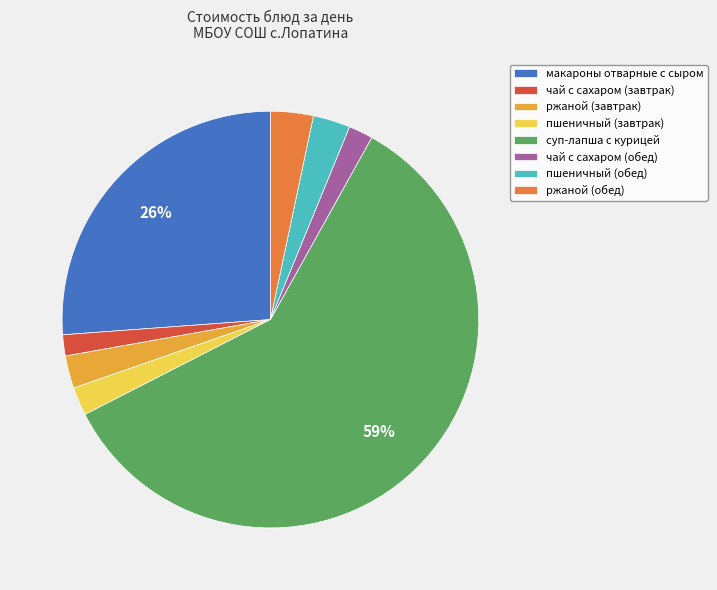

Is it true that ржаной (завтрак) is 3% of the pie?

True